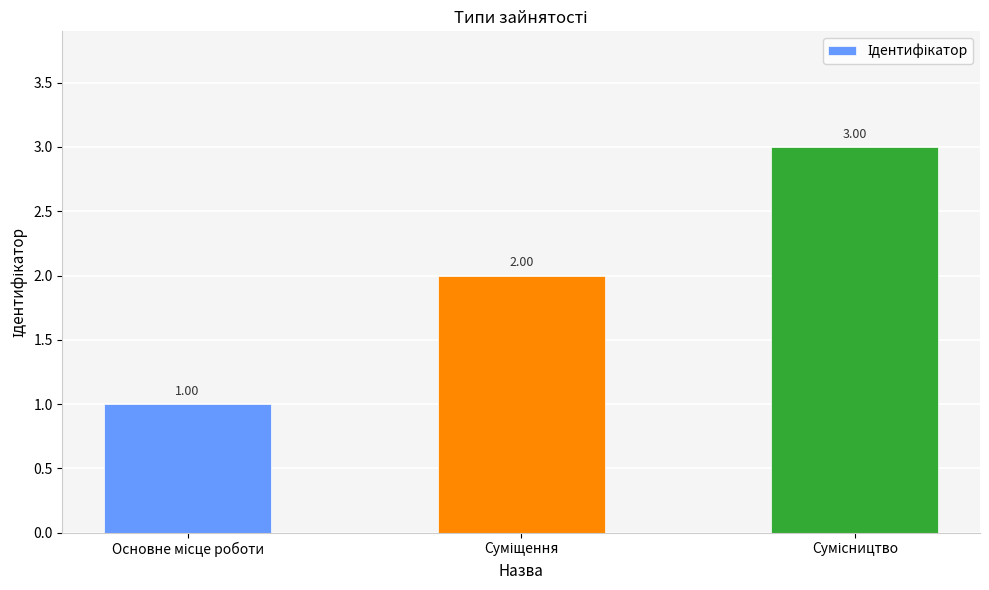

What is the sum of all values?

6